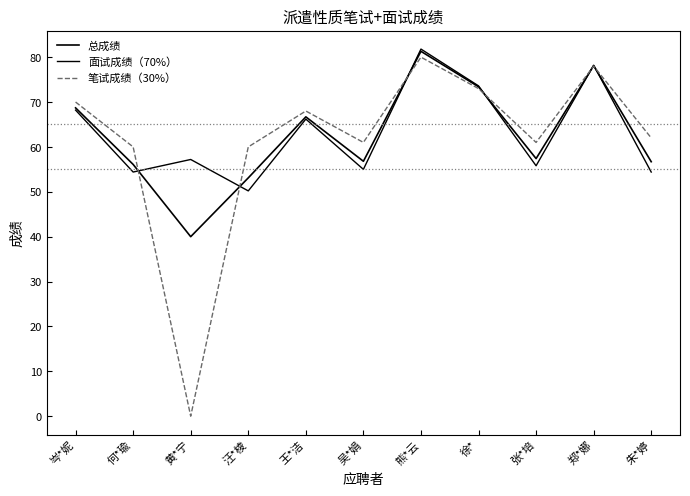

True or false: 笔试成绩（30%） has more than 2 interior local peaks.

True